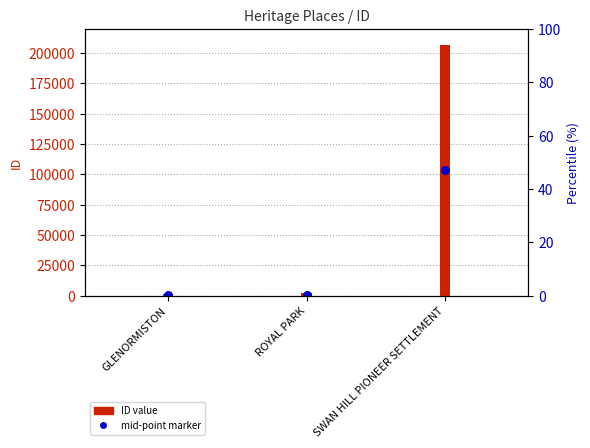

Which series contains the highest Y value?

ID value